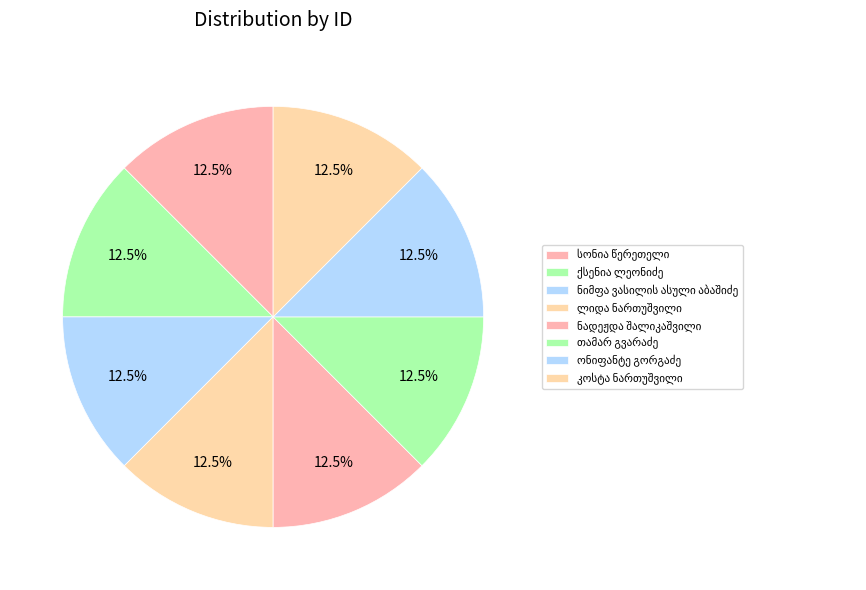

How many slices are in this pie chart?

8